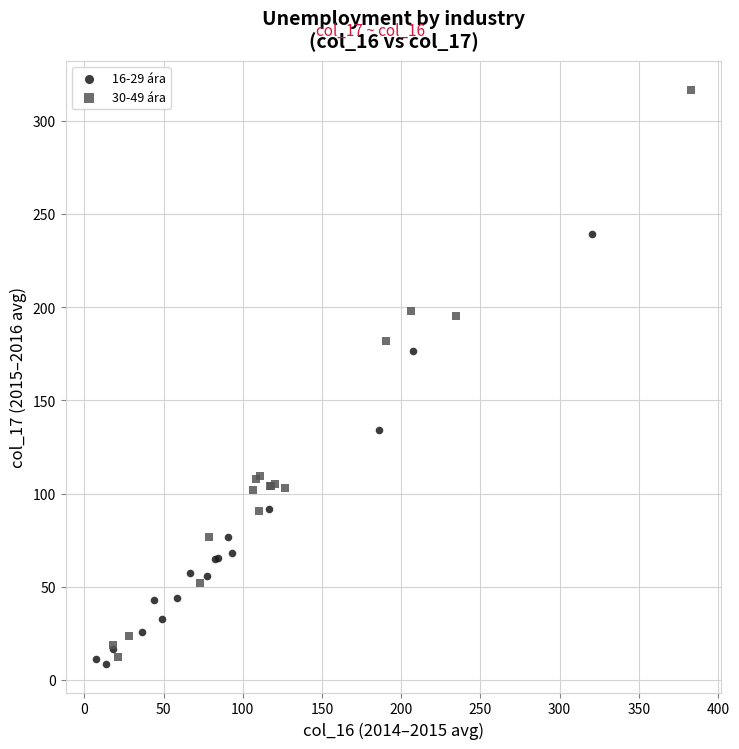

Which series has the widest spread of Y values?

30-49 ára